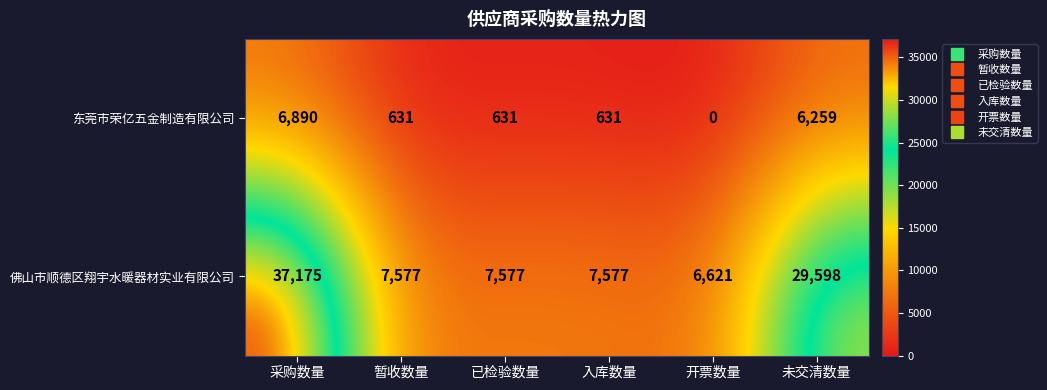

Reading left to right, what are all the values shown in this chart?

东莞市荣亿五金制造有限公司: 6890	631	631	631	0	6259
佛山市顺德区翔宇水暖器材实业有限公司: 37175	7577	7577	7577	6621	29598